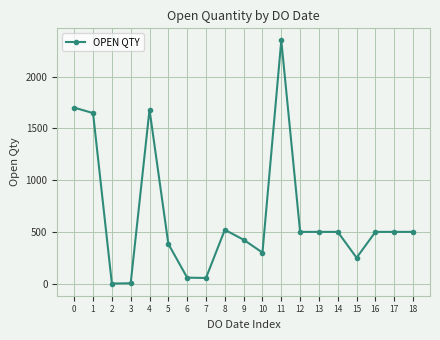

True or false: the data has more than 2 interior local peaks.

True